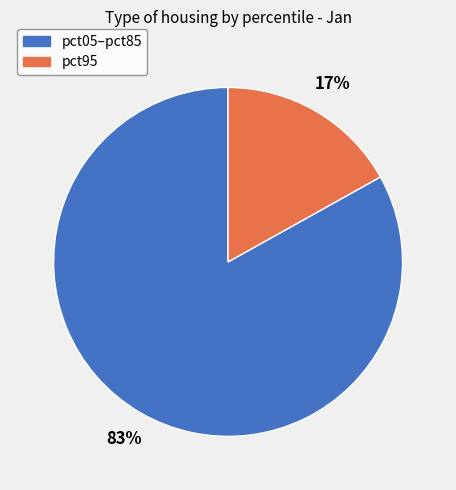

Is there any slice that represents more than half of the pie?

Yes